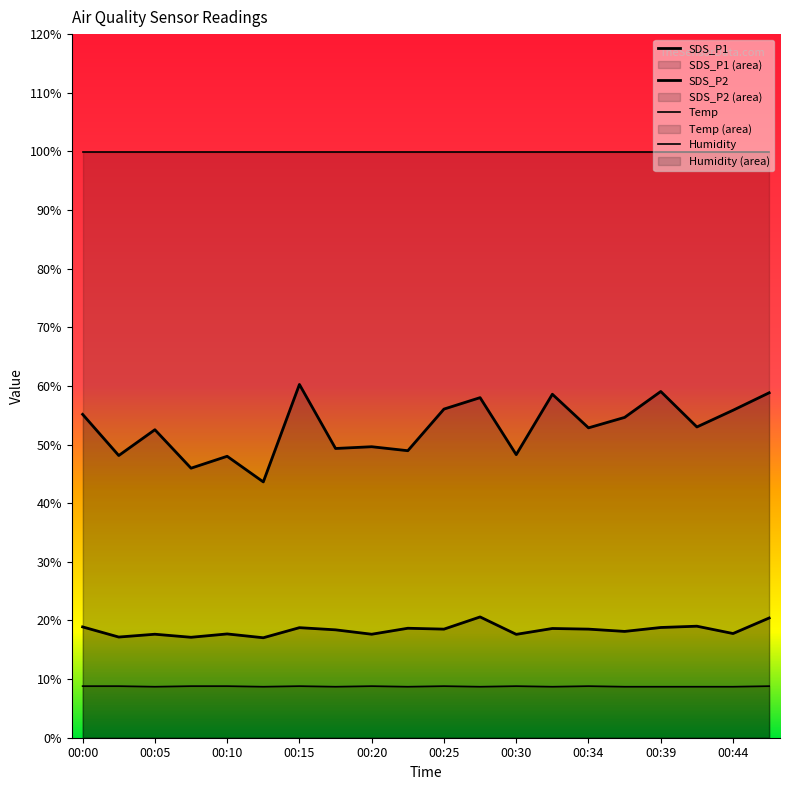

How many lines are shown in the chart?

4